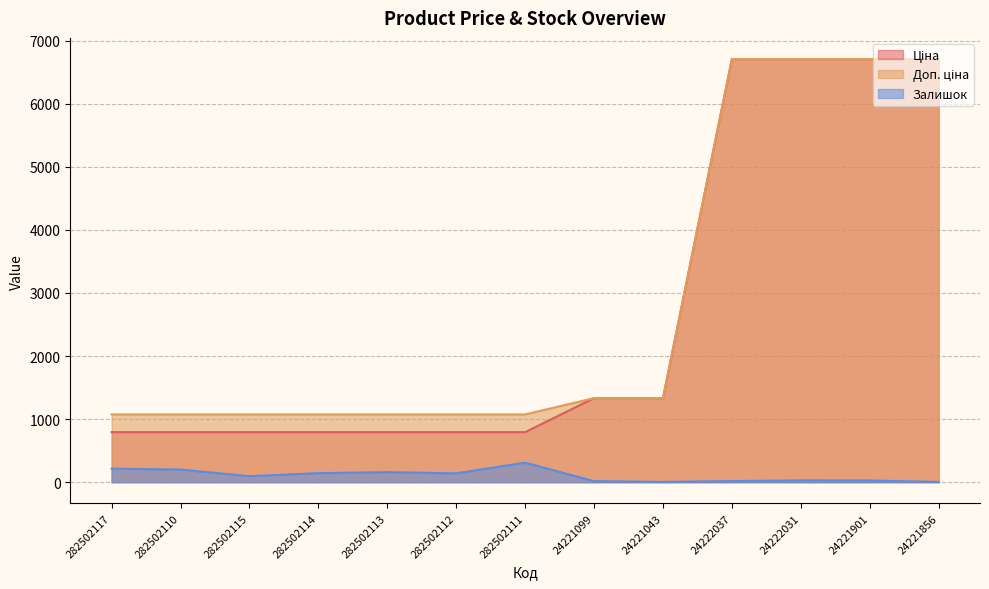

What is the label of the 5th point from the left?

282502113